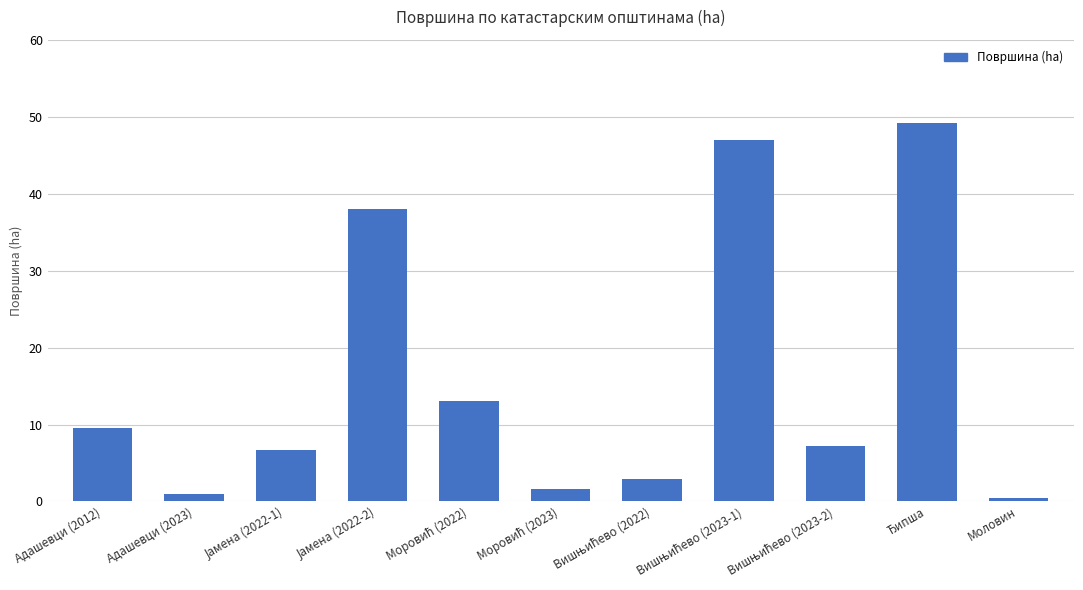

Is it true that the value at Адашевци (2012) is 9.6?

True